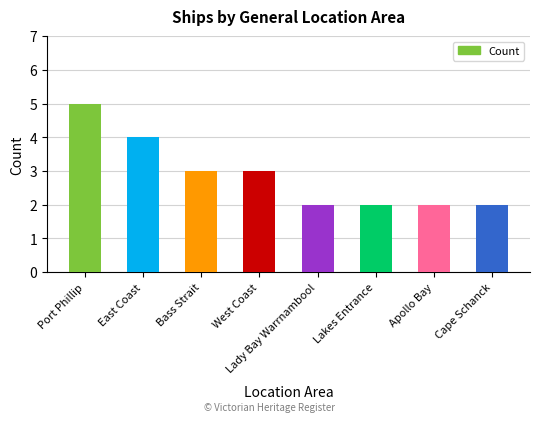

Read the value at East Coast.

4